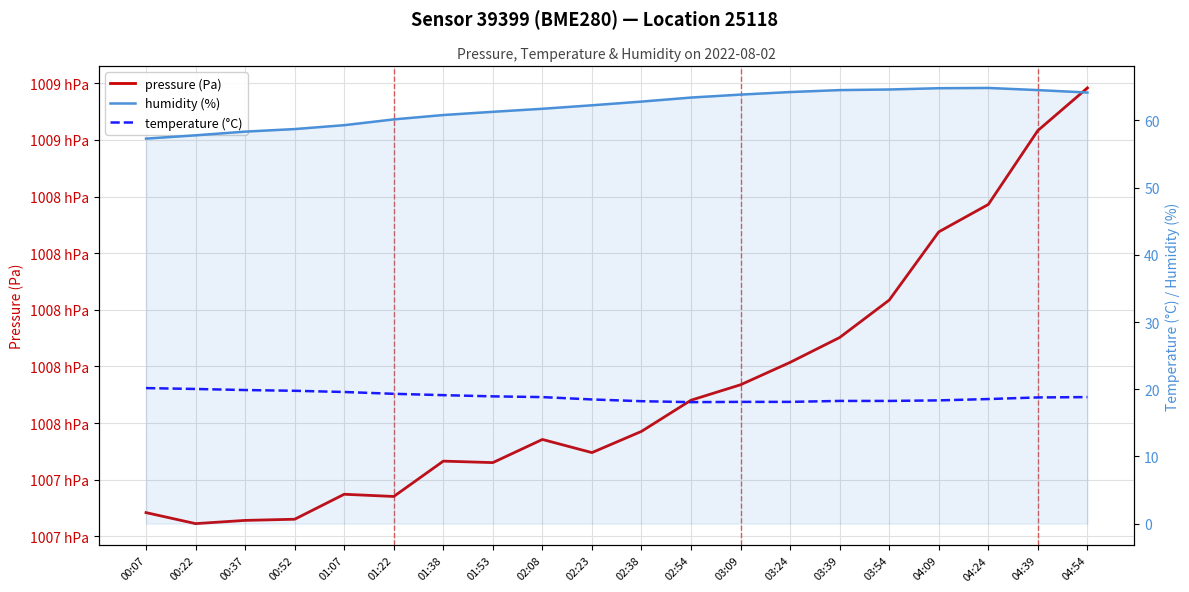

At which category does the chart reach its peak across all series?

04:54